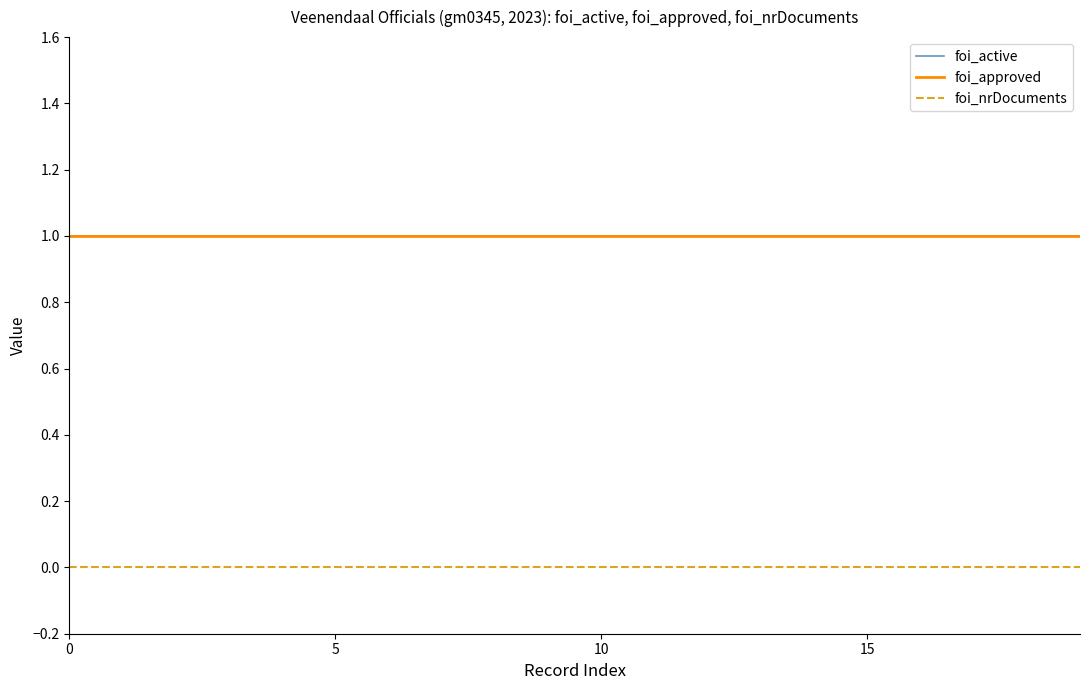

Does the chart display data point markers on the line(s)?

No